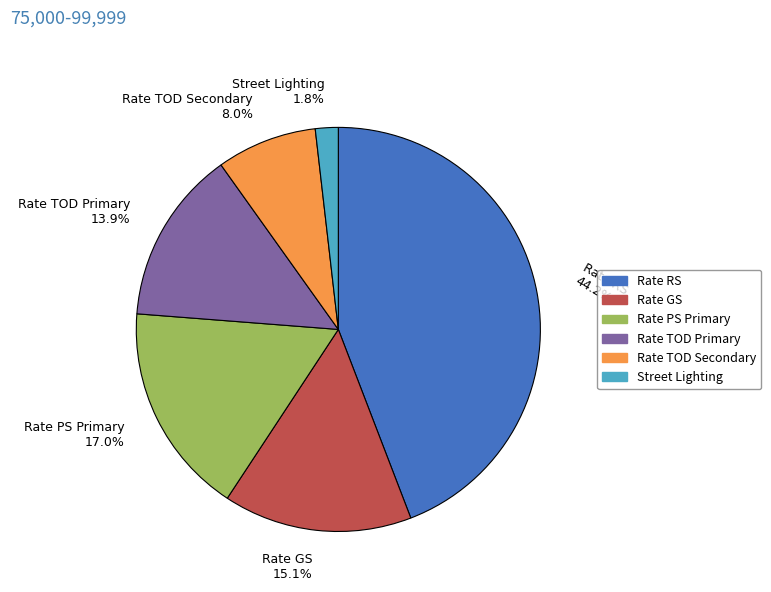

How many segments does this pie chart have?

6